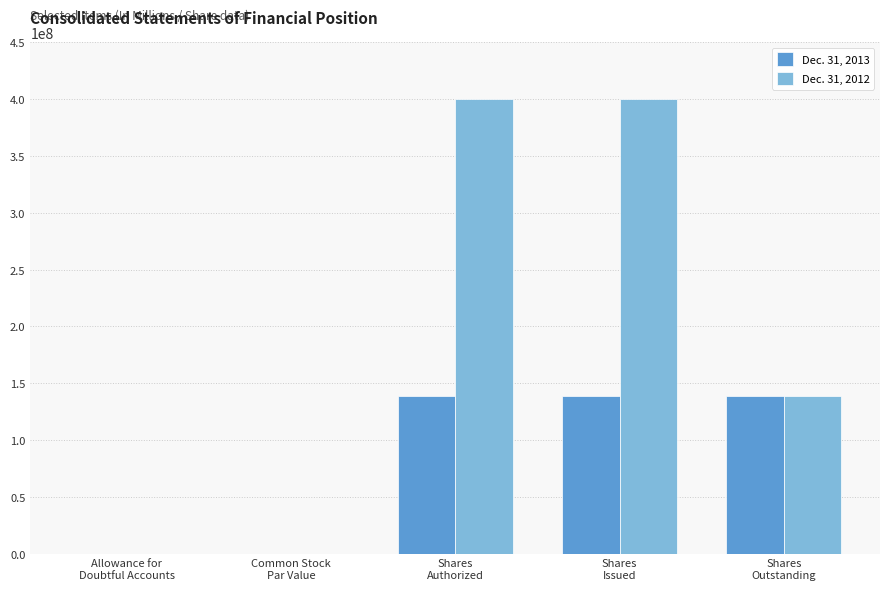

Which series has the largest total across all categories?

Dec. 31, 2012